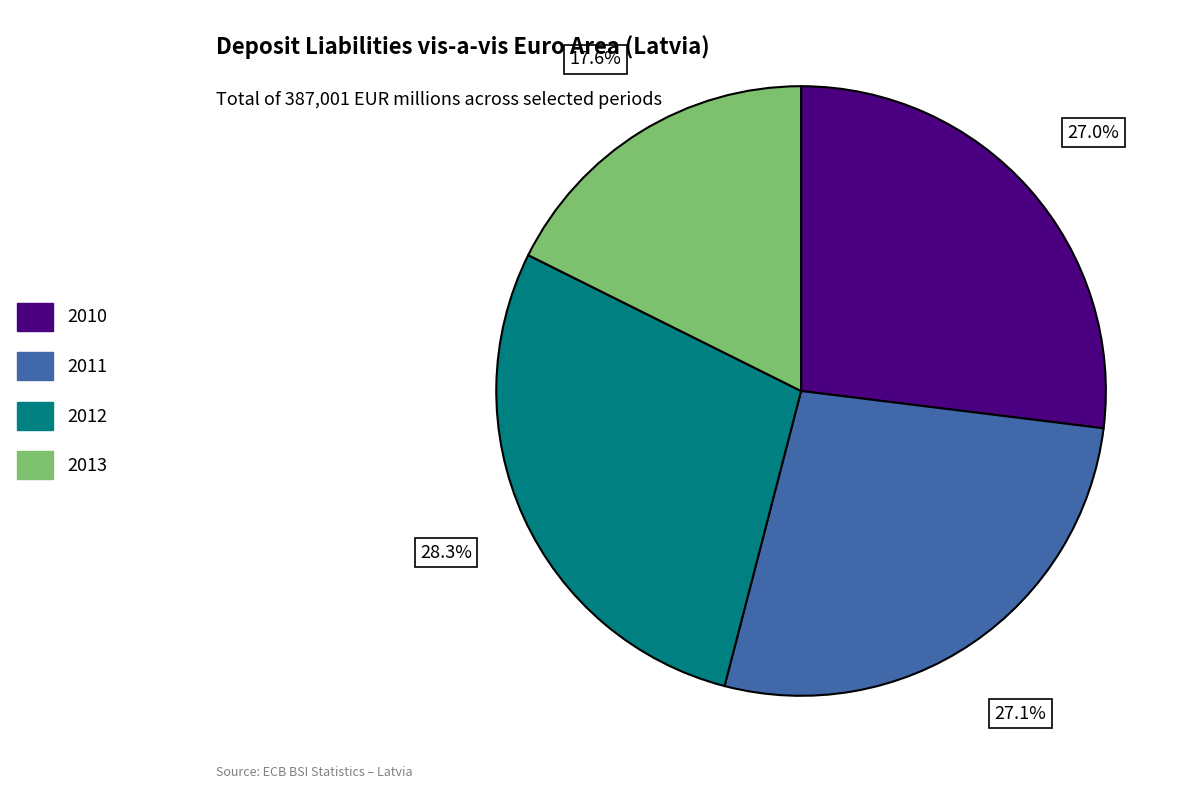

Which has a higher value, 2012 or 2013?

2012